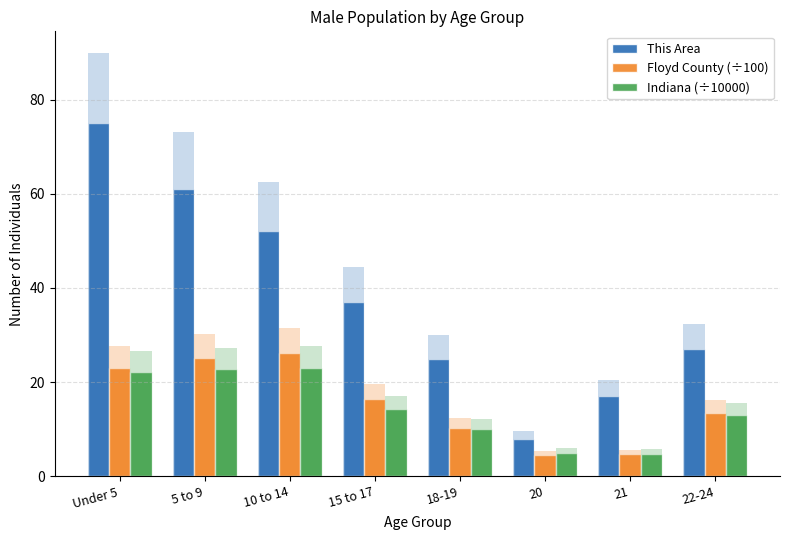

Reading left to right, transcribe all the data shown in this chart.

This Area: 75.0	61.0	52.0	37.0	25.0	8.0	17.0	27.0
Floyd County (÷100): 23.1	25.2	26.2	16.4	10.3	4.5	4.7	13.5
Indiana (÷10000): 22.2	22.8	23.1	14.3	10.1	5.0	4.8	13.1